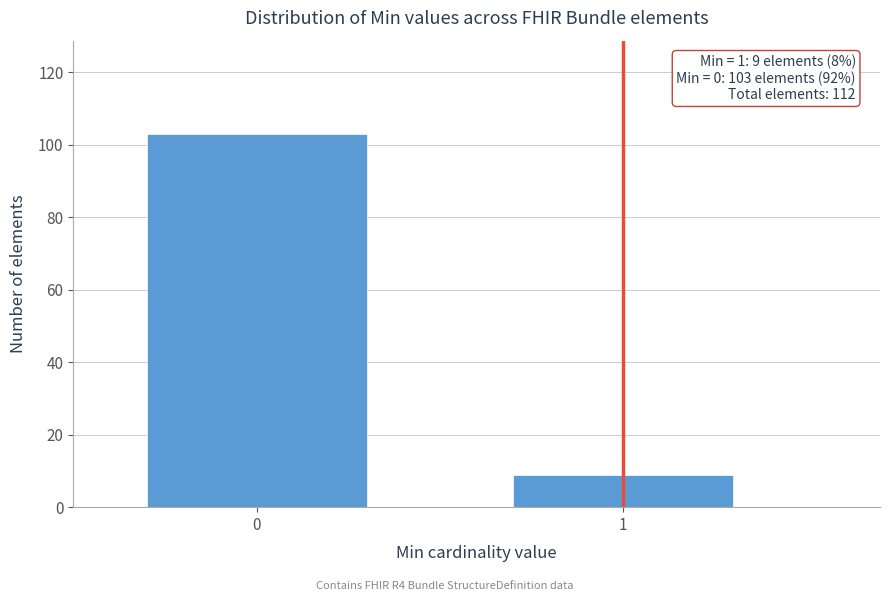

Reading left to right, transcribe all the data shown in this chart.

103	9